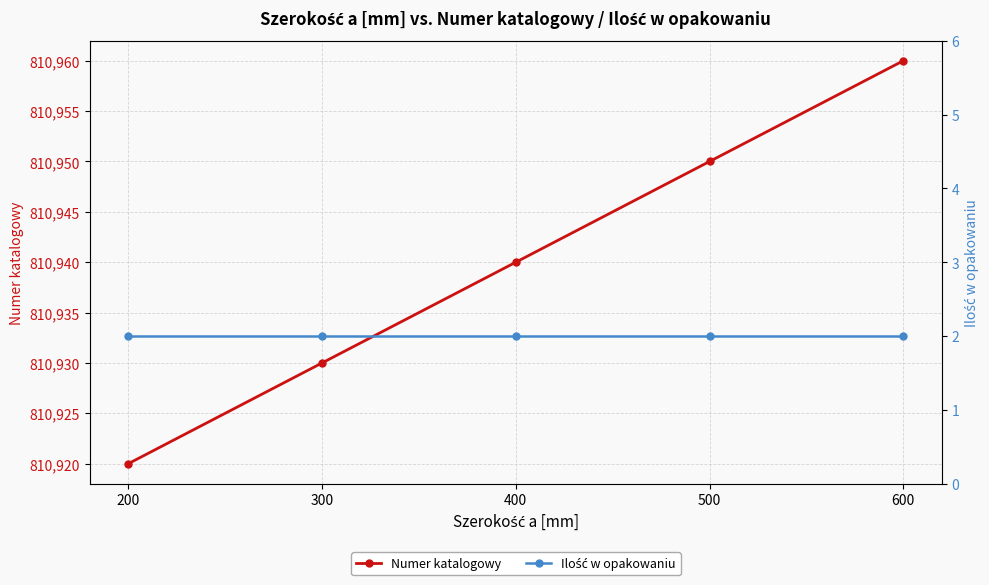

What is the difference between the Numer katalogowy values at 300 and 400?

10